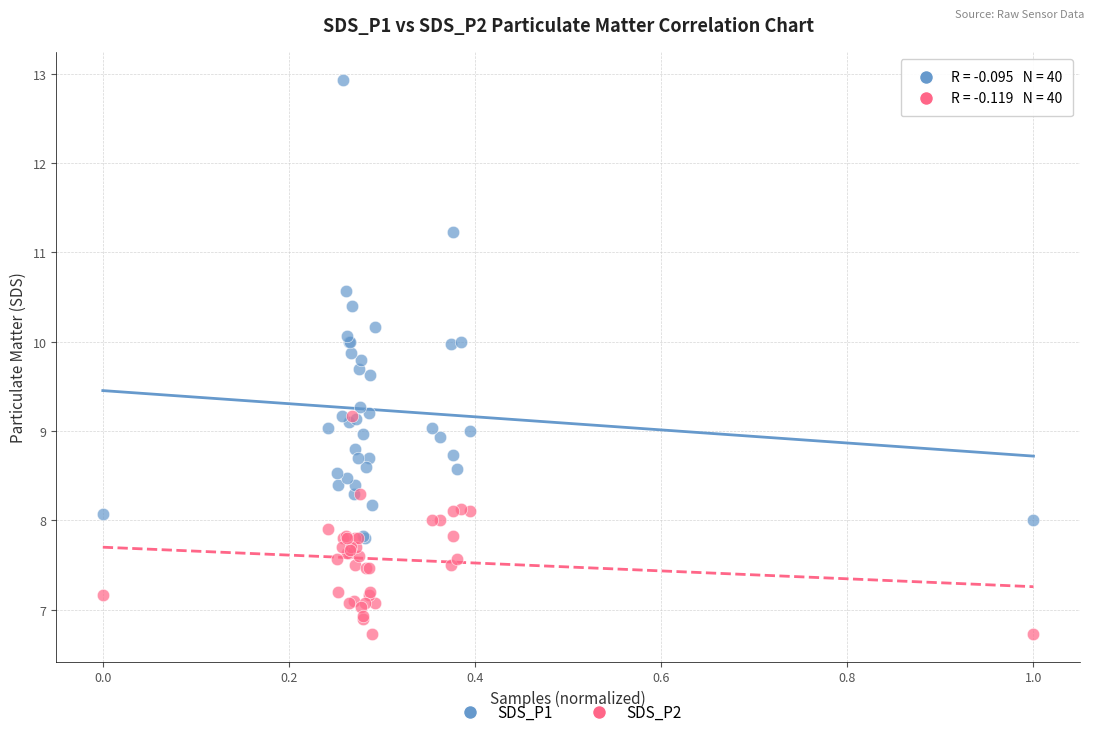

What are all the series names shown in the legend?

SDS_P1, SDS_P2